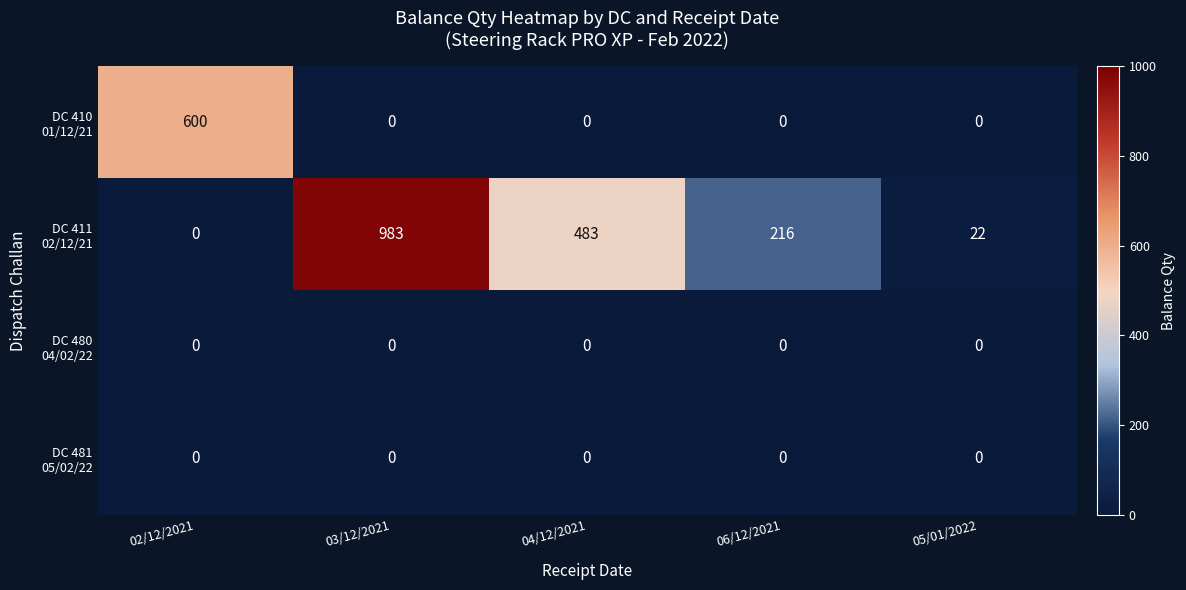

What is the difference between the highest and lowest values at 04/12/2021?

483